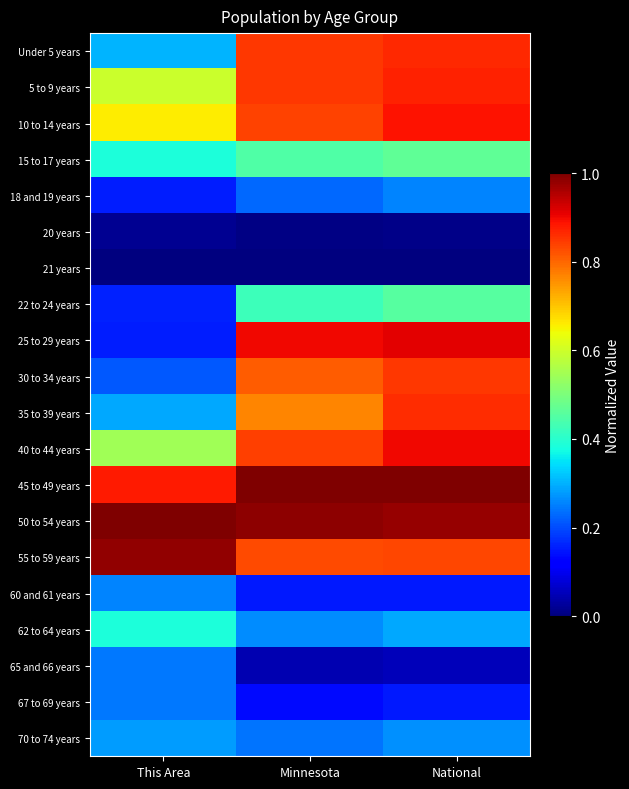

At National, list the series in order from smallest to largest.

21 years, 20 years, 65 and 66 years, 60 and 61 years, 67 to 69 years, 18 and 19 years, 70 to 74 years, 62 to 64 years, 22 to 24 years, 15 to 17 years, 55 to 59 years, 30 to 34 years, 35 to 39 years, Under 5 years, 5 to 9 years, 10 to 14 years, 40 to 44 years, 25 to 29 years, 50 to 54 years, 45 to 49 years